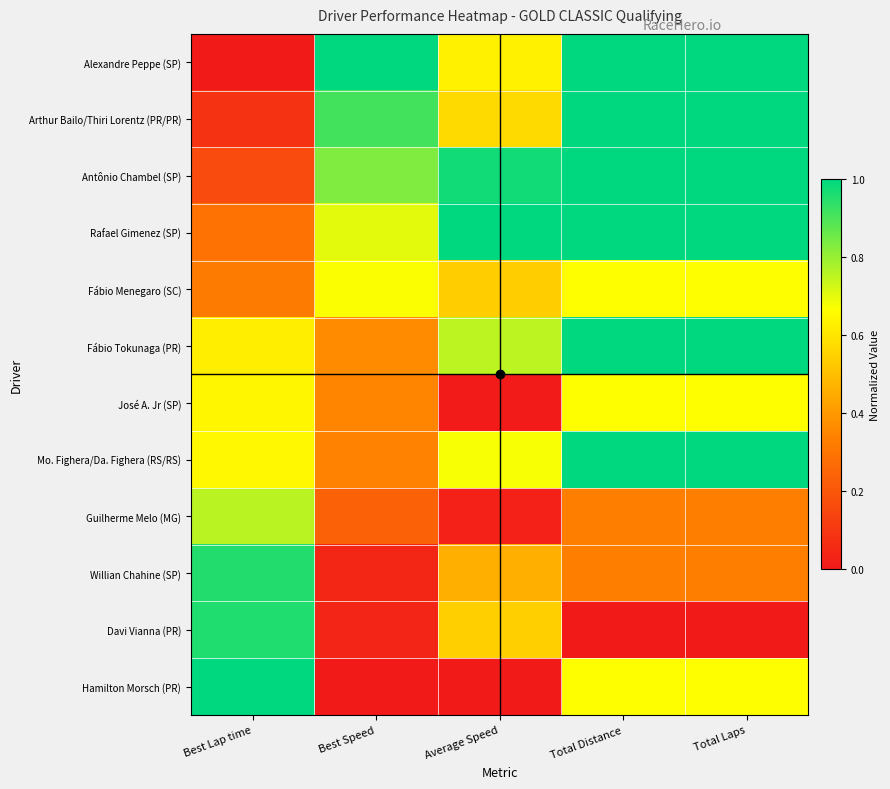

List the series in order of their peak value, lowest first.

José A. Jr (SP), Fábio Menegaro (SC), Guilherme Melo (MG), Willian Chahine (SP), Davi Vianna (PR), Alexandre Peppe (SP), Arthur Bailo/Thiri Lorentz (PR/PR), Antônio Chambel (SP), Rafael Gimenez (SP), Fábio Tokunaga (PR), Mo. Fighera/Da. Fighera (RS/RS), Hamilton Morsch (PR)